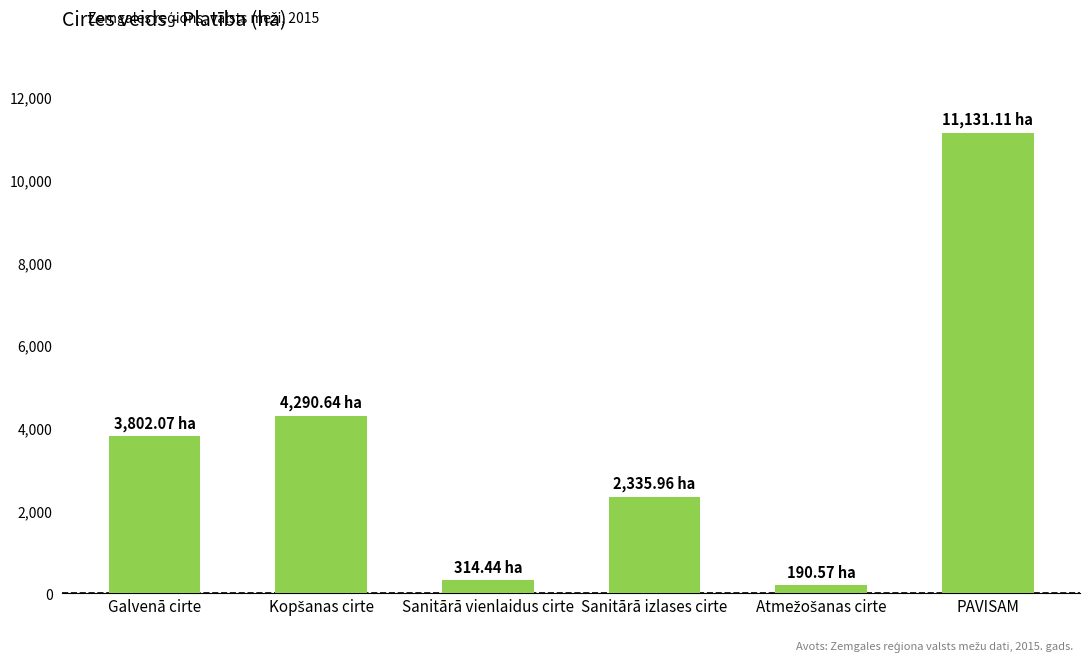

What is the difference between the maximum and minimum values?

10940.5